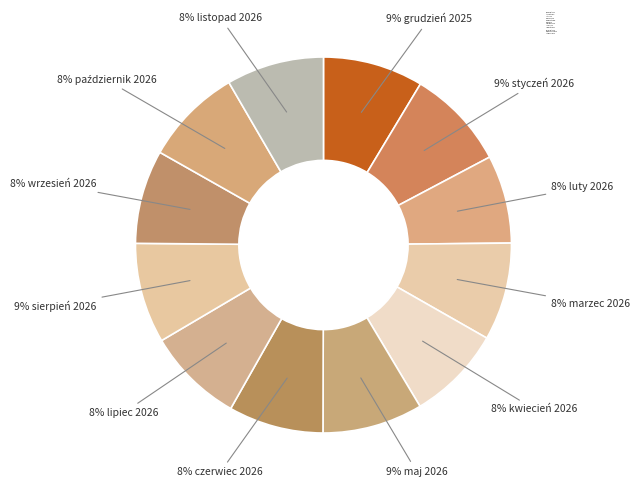

Count the number of slices in the pie.

12